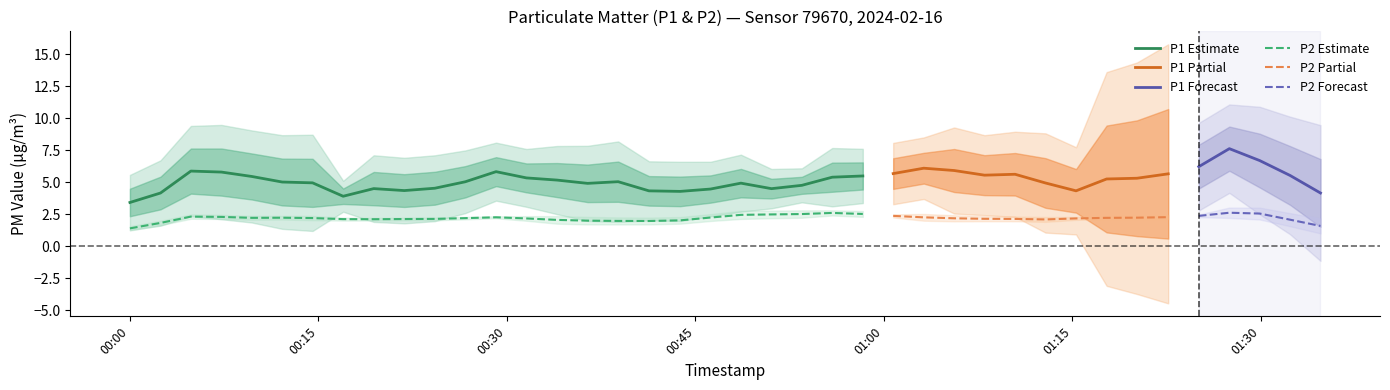

True or false: P2 Estimate and P1 Estimate cross at least once.

False